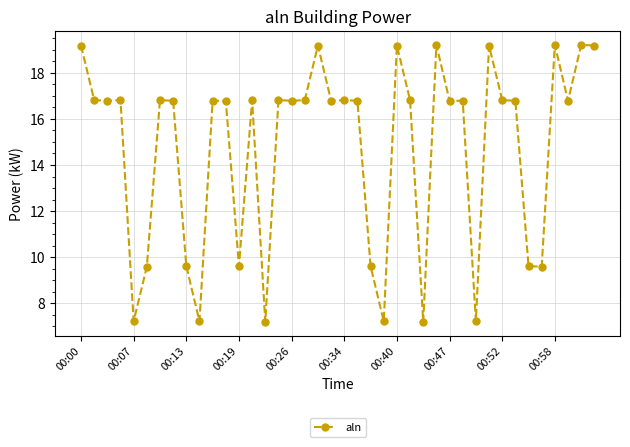

How many data points are less than 16?

12